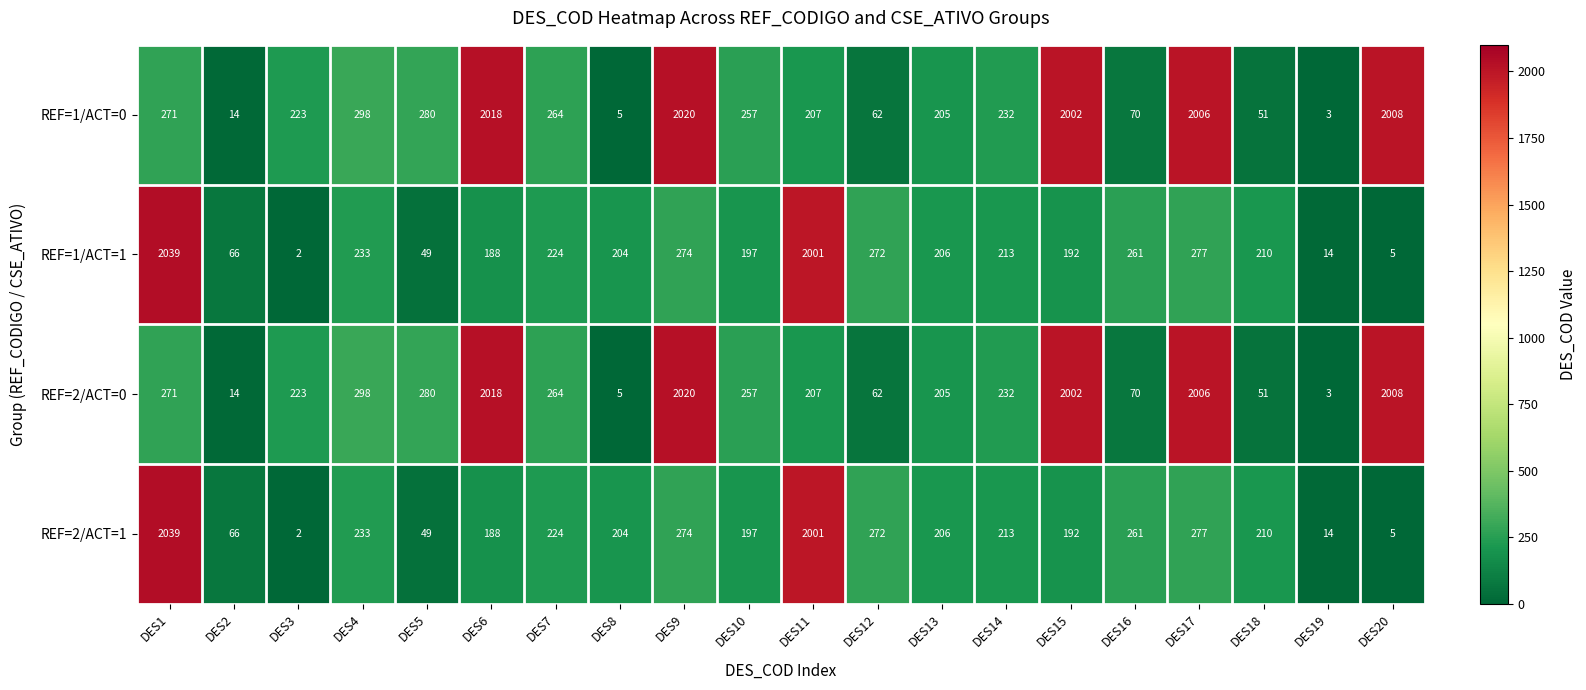

What is the difference between the highest and lowest values at DES8?

199